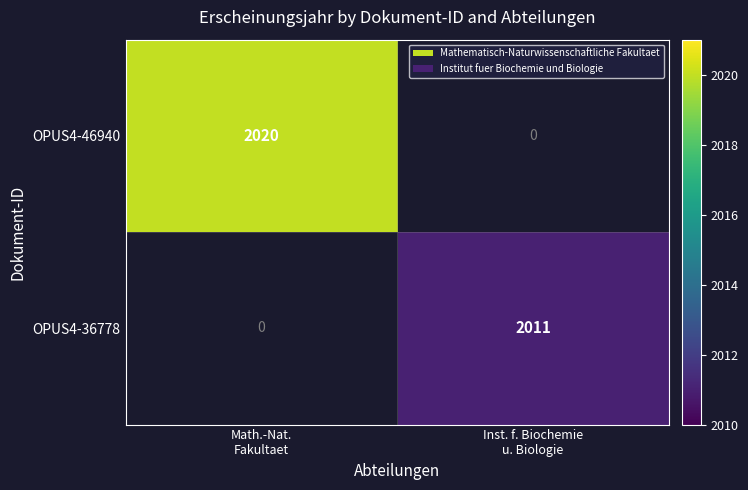

True or false: OPUS4-36778 has a value of 2011.0 at Inst. f. Biochemie u. Biologie.

True